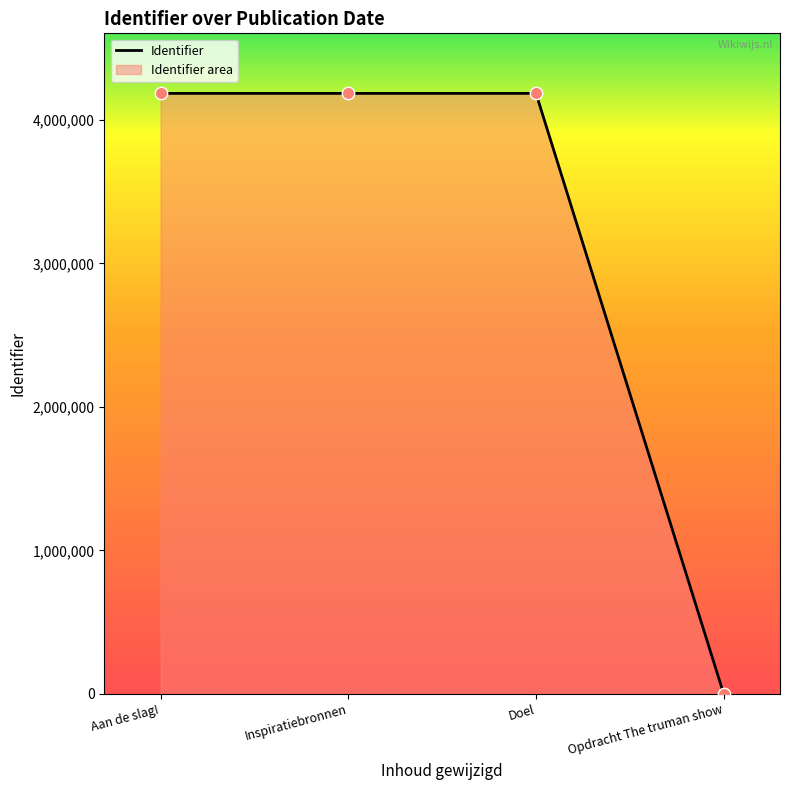

What is the change in value from Opdracht The truman show to Inspiratiebronnen?

+4184181